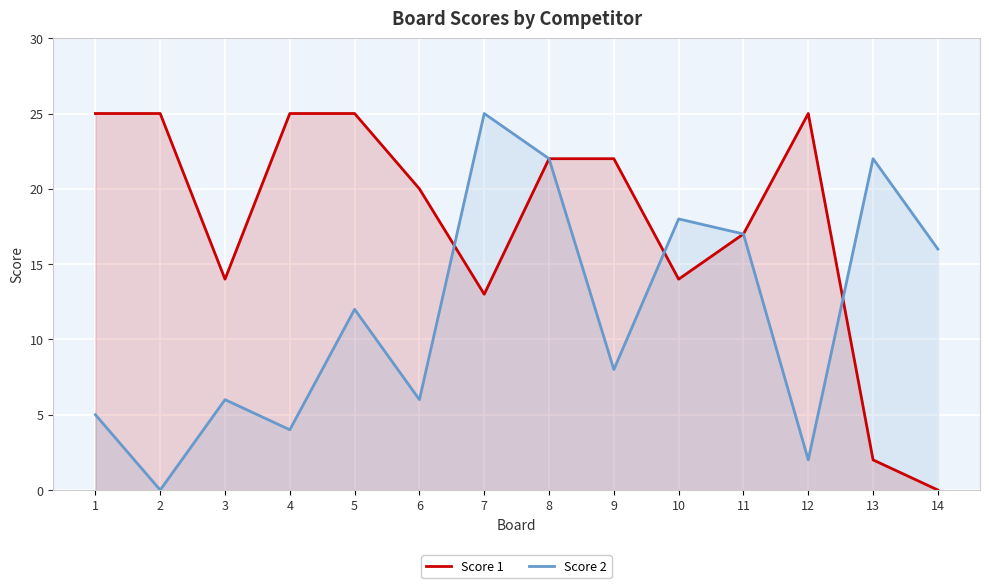

At which category is the sum across all series the highest?

8